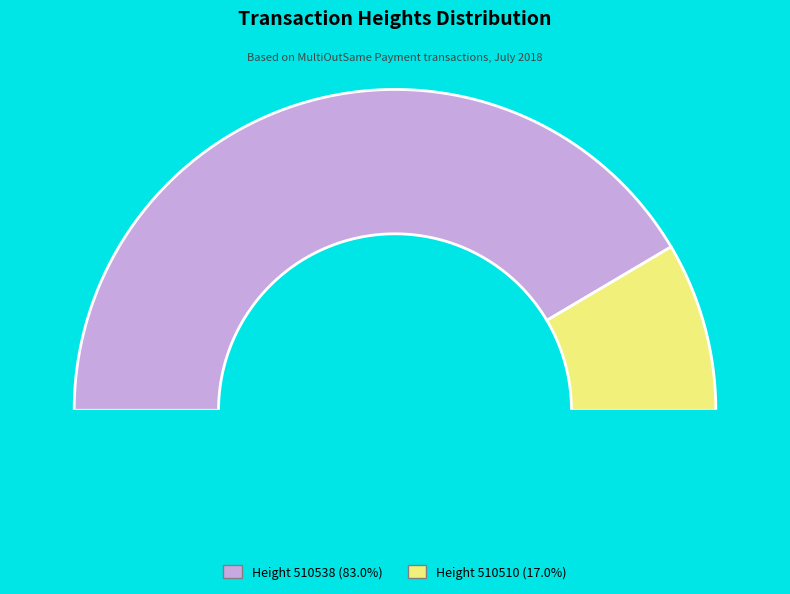

Which category has the biggest portion of the pie?

510538